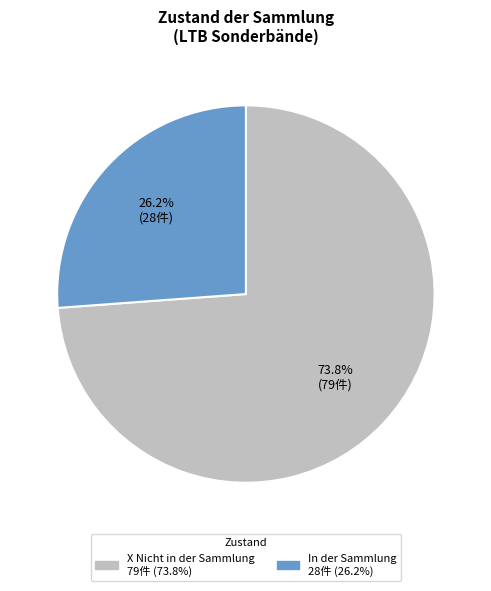

How many segments does this pie chart have?

2